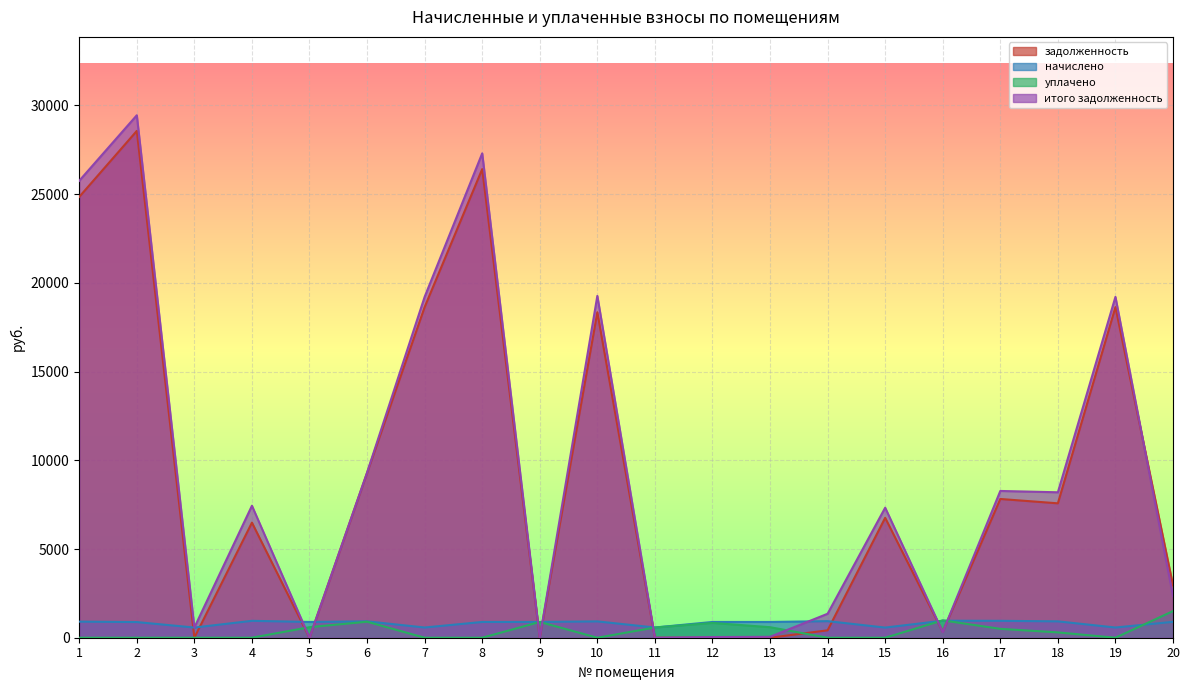

What is the value of the задолженность point at the 8th from the left?

26409.9